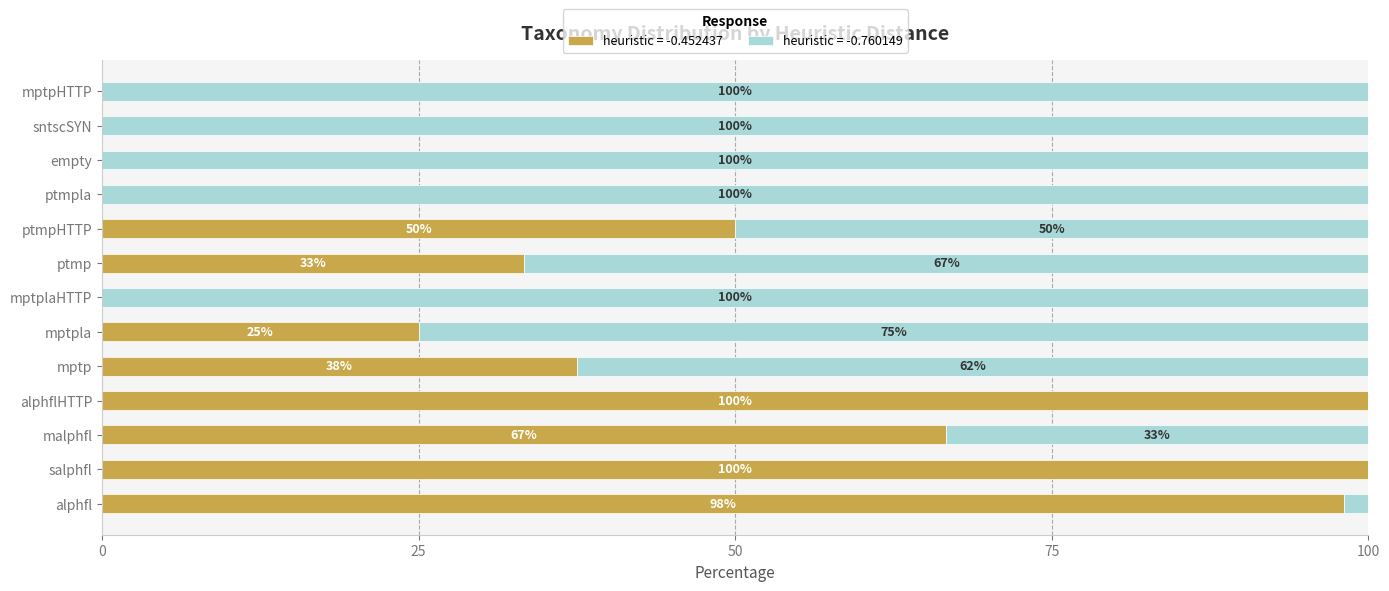

Is it true that heuristic = -0.452437 equals -62.5 at ptmpla?

False